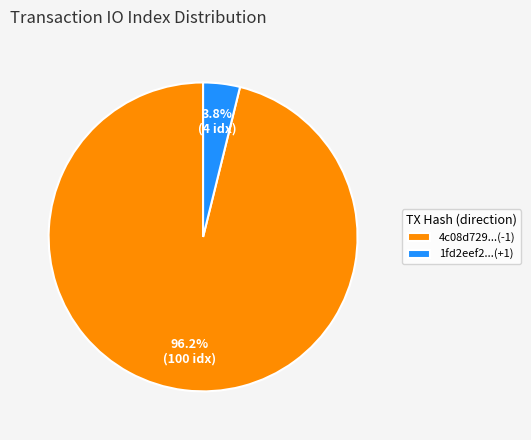

To the nearest percent, what is the average slice percentage?

50%